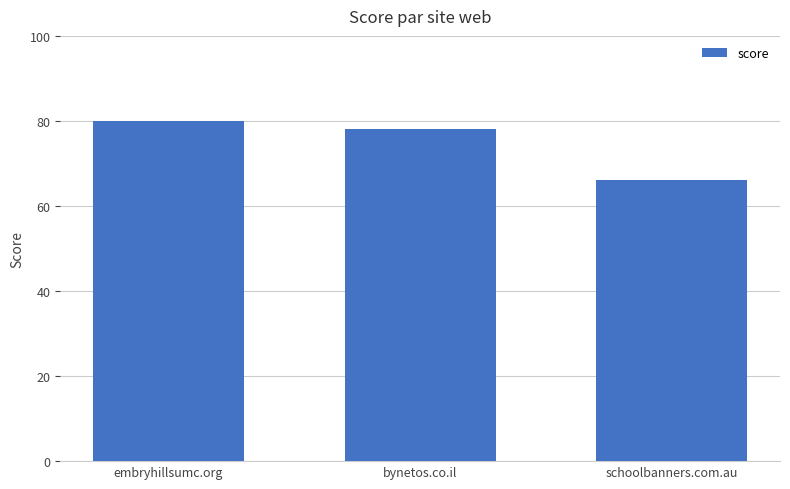

The value at schoolbanners.com.au is 66. True or false?

True